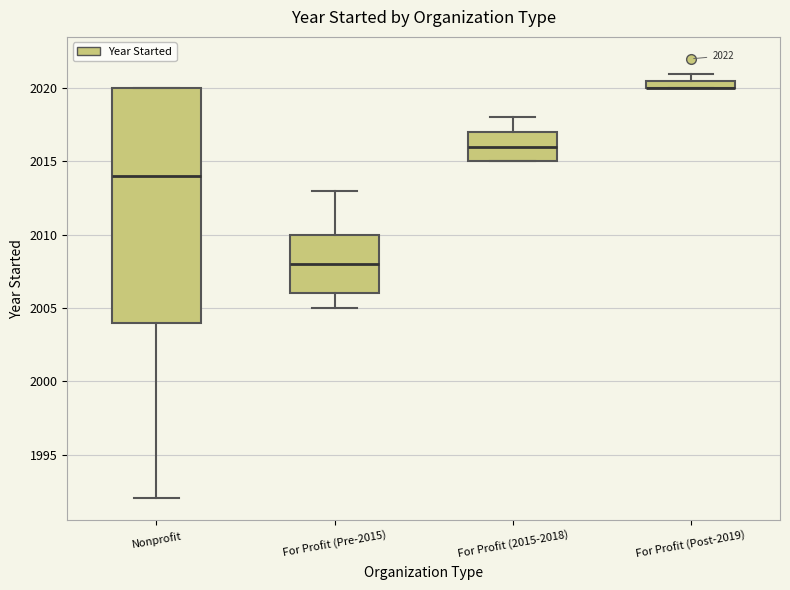

Which box is the tallest, from its lower edge to its upper edge?

Nonprofit